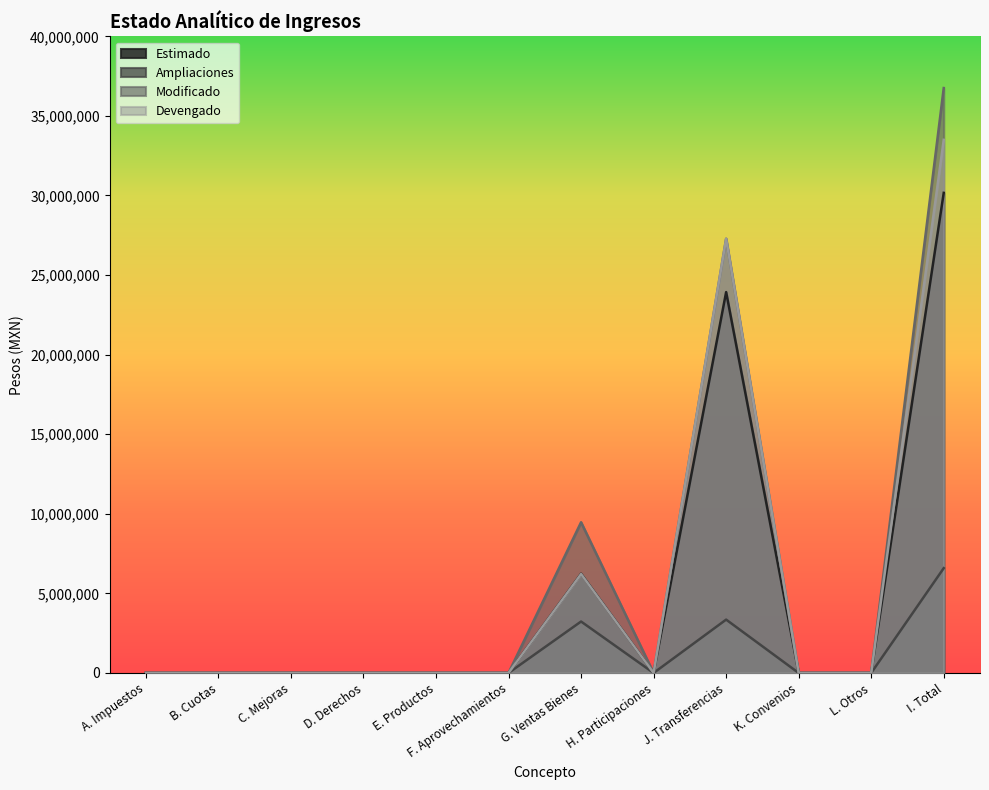

At which category does Devengado reach its first local peak?

G. Ventas Bienes